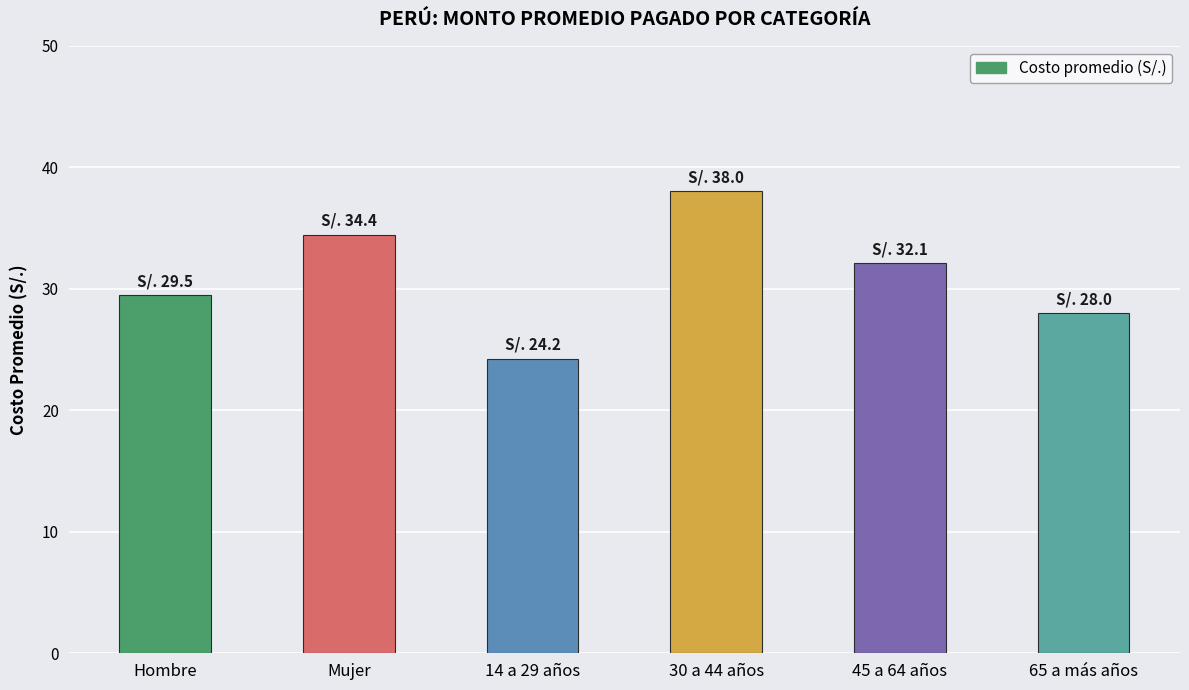

How many bars are there in total?

6